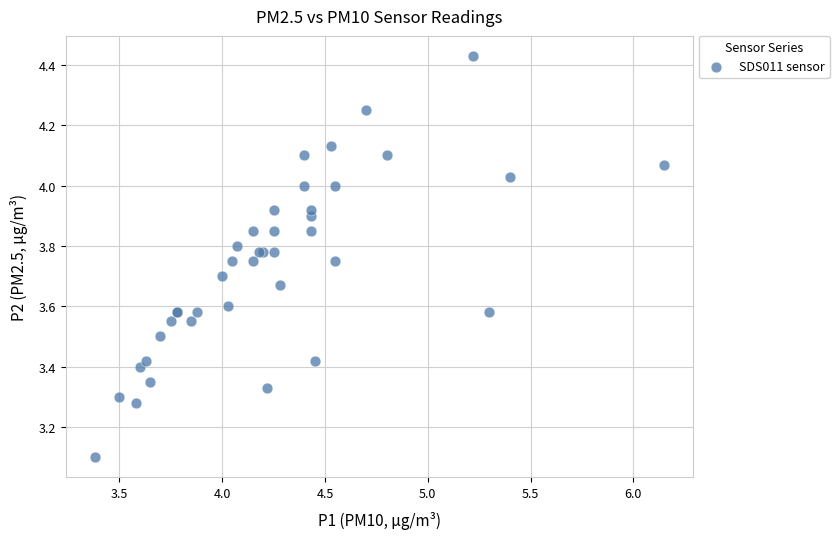

What Y value in the scatter plot is closest to 3?

3.1